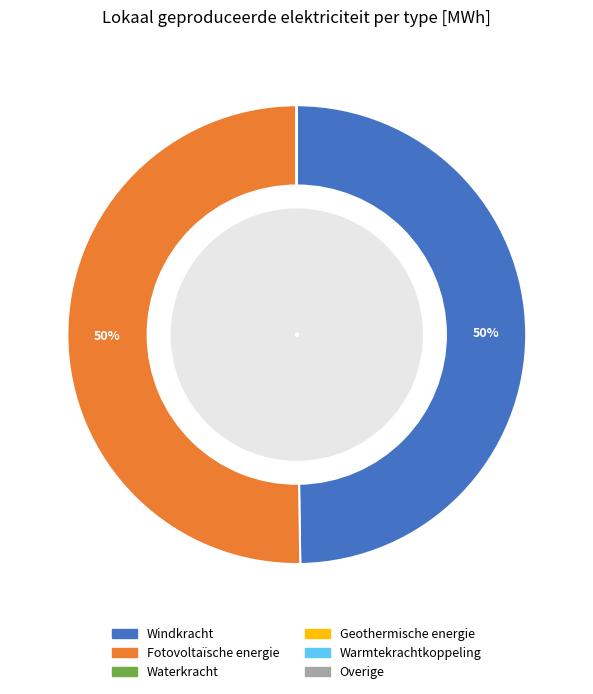

To the nearest percent, what is the combined percentage of Fotovoltaïsche energie and Windkracht?

100%